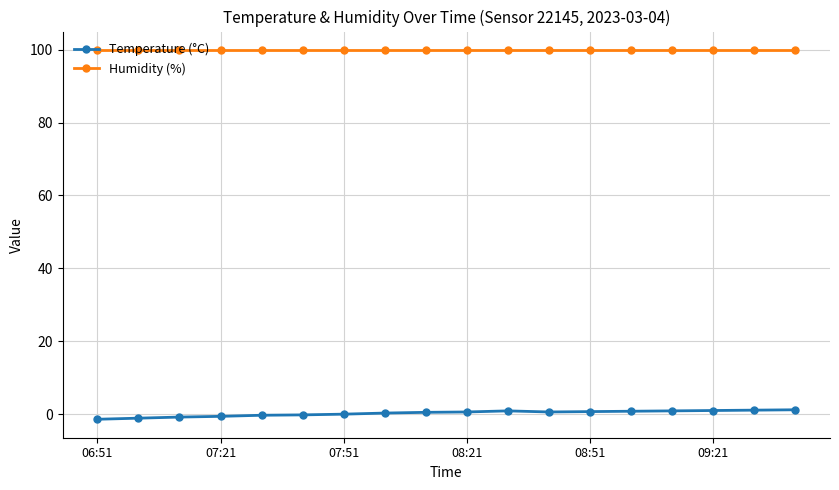

True or false: Humidity (%) and Temperature (°C) intersect in this chart.

False